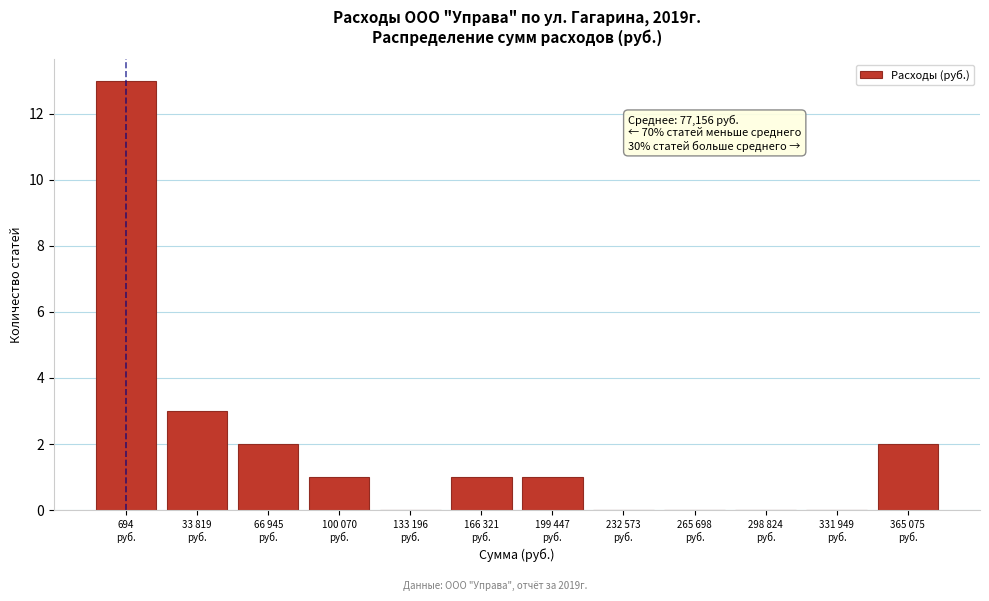

What is the maximum value shown in the chart?

13